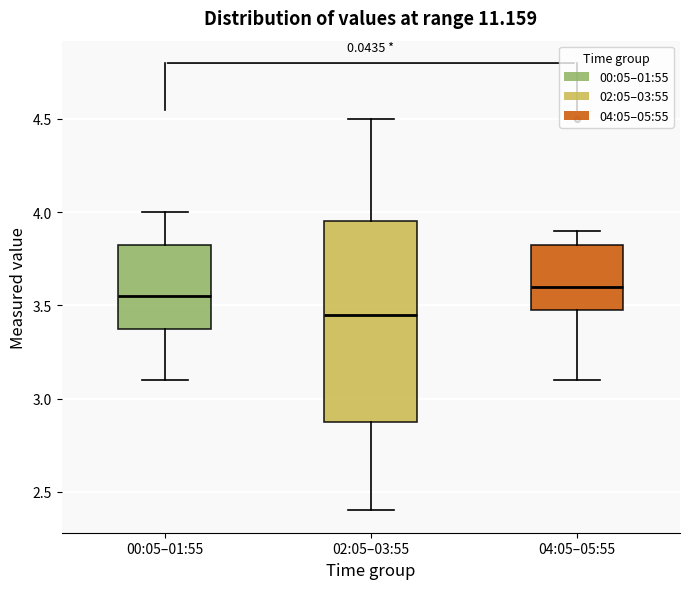

Where is the lower edge of the box for 04:05–05:55 on the y-axis? The values are not printed on the chart, so give them approximately, as read against the axis.

3.50